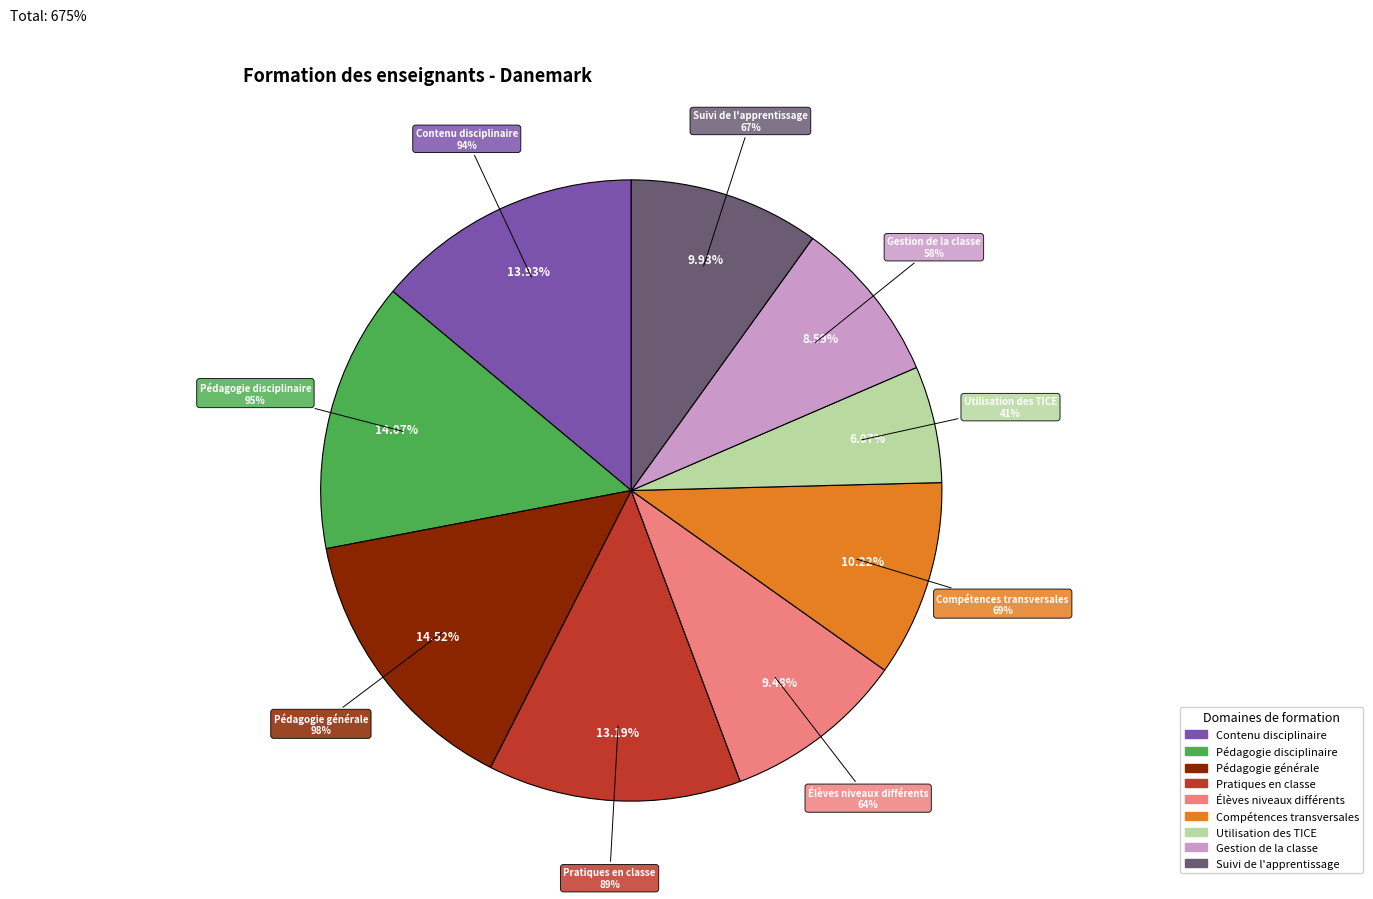

What percentage is the Enseignement à des élèves de niveaux différents slice, to the nearest percent?

9%